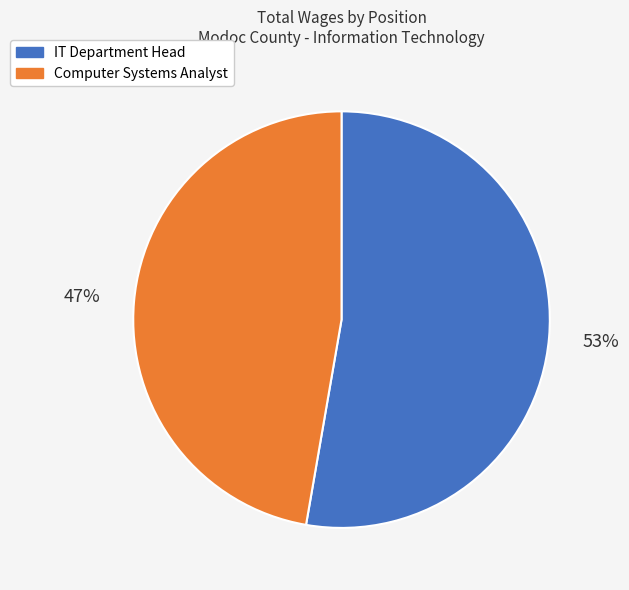

Which category has the smallest portion of the pie?

Computer Systems Analyst